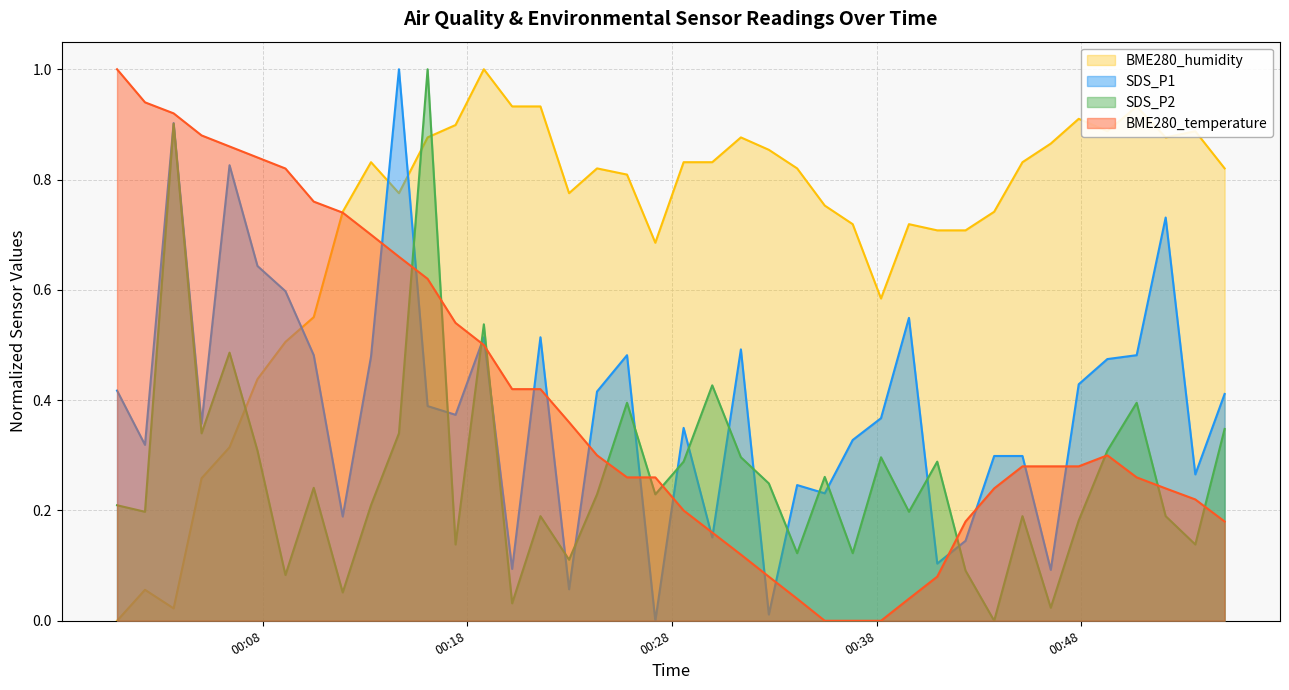

Is the value of BME280_temperature at 2022/05/20 00:46:31 greater than the value of SDS_P1 at 2022/05/20 00:31:22?

No